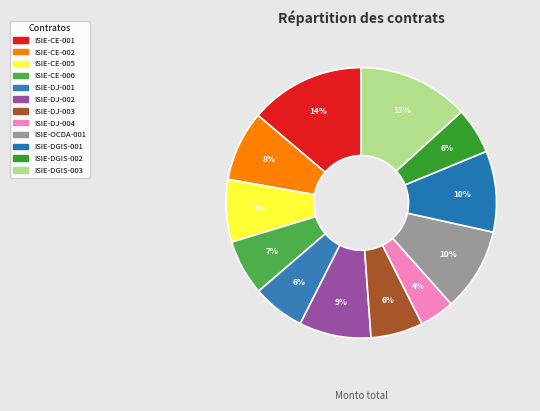

Rank the categories by value from highest to lowest.

ISIE-CE-001, ISIE-DGIS-003, ISIE-OCDA-001, ISIE-DGIS-001, ISIE-DJ-002, ISIE-CE-002, ISIE-CE-005, ISIE-CE-006, ISIE-DJ-001, ISIE-DJ-003, ISIE-DGIS-002, ISIE-DJ-004